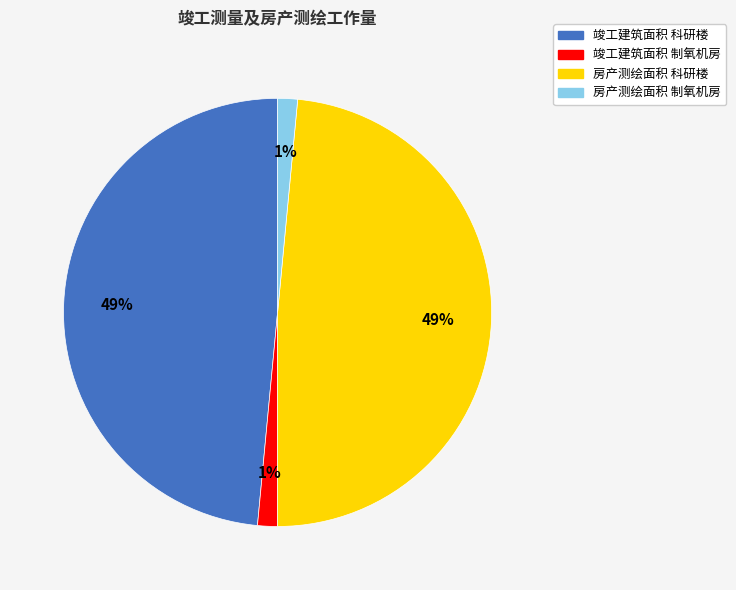

The 房产测绘面积 科研楼 slice represents 36% of the pie. True or false?

False